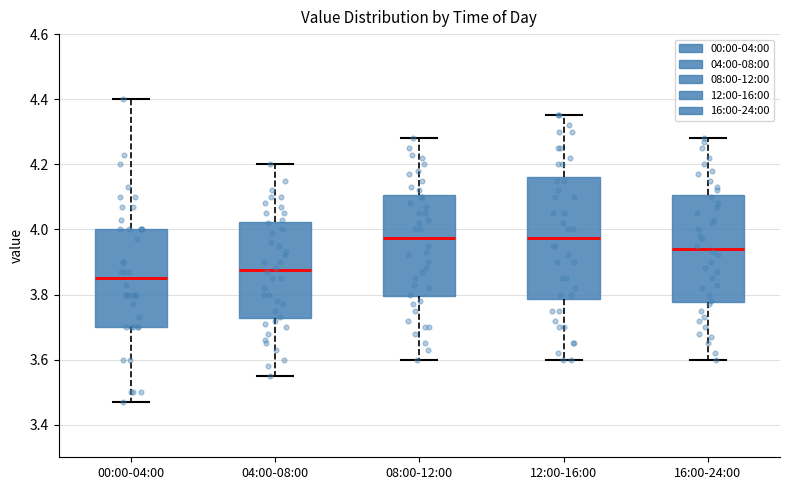

Where does the upper whisker of the box for 04:00-08:00 end on the y-axis? The values are not printed on the chart, so give them approximately, as read against the axis.

4.20